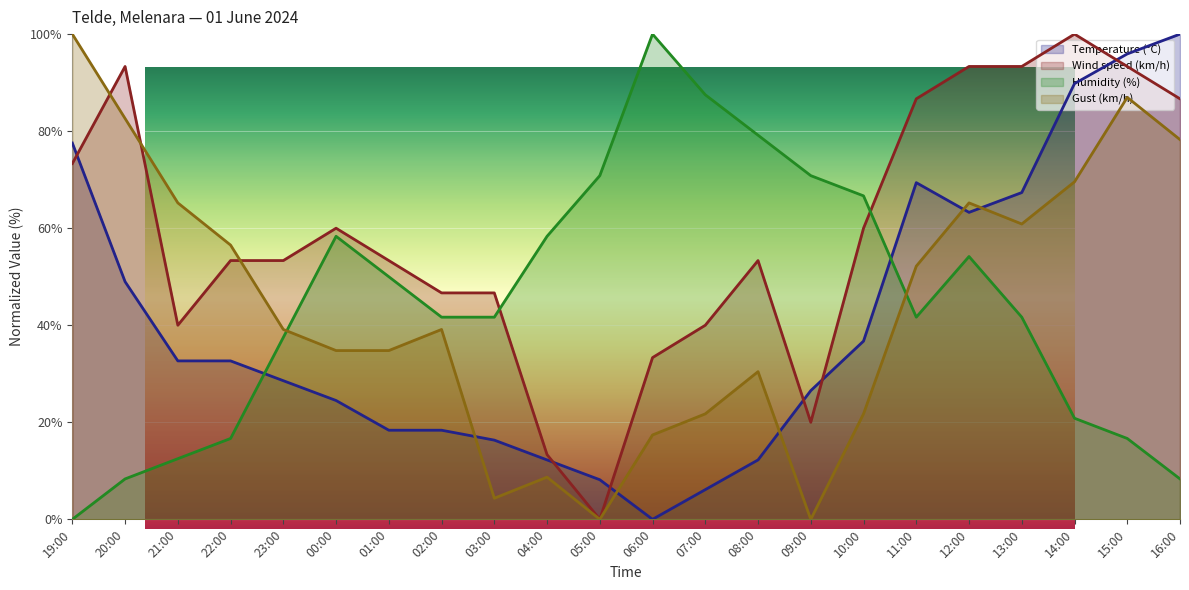

At which label does Temperature (°C) first exceed 32?

19:00